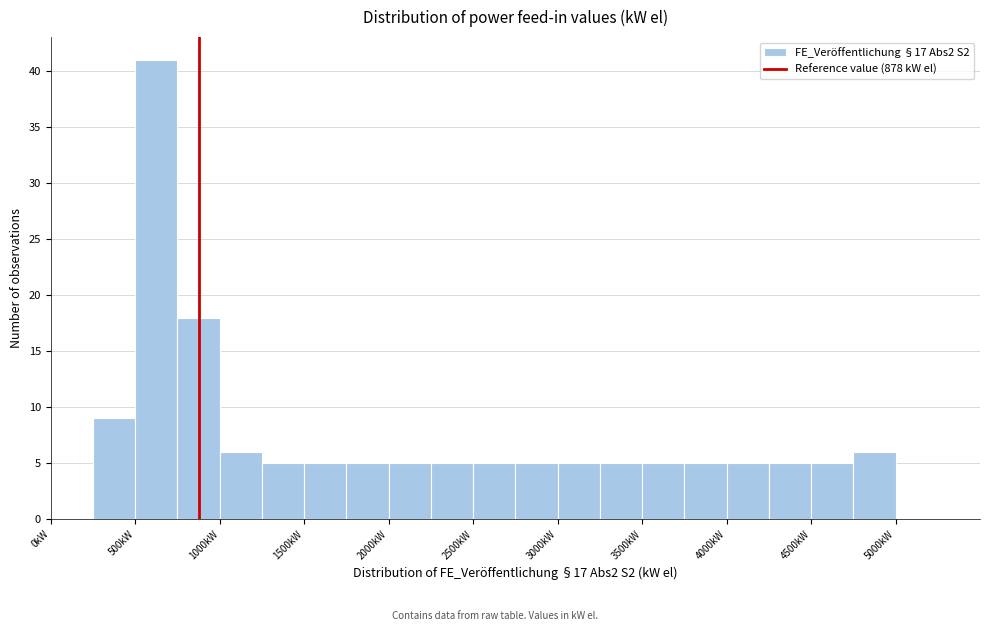

Reading left to right, transcribe this chart: for each bar, give the range it covers on the x-axis and its height. The values are not printed on the chart, so give them approximately, as read against the axis.

0 to 250: 0
250 to 500: 9
500 to 750: 41
750 to 1000: 18
1000 to 1250: 6
1250 to 1500: 5
1500 to 1750: 5
1750 to 2000: 5
2000 to 2250: 5
2250 to 2500: 5
2500 to 2750: 5
2750 to 3000: 5
3000 to 3250: 5
3250 to 3500: 5
3500 to 3750: 5
3750 to 4000: 5
4000 to 4250: 5
4250 to 4500: 5
4500 to 4750: 5
4750 to 5000: 6
5000 to 5250: 0